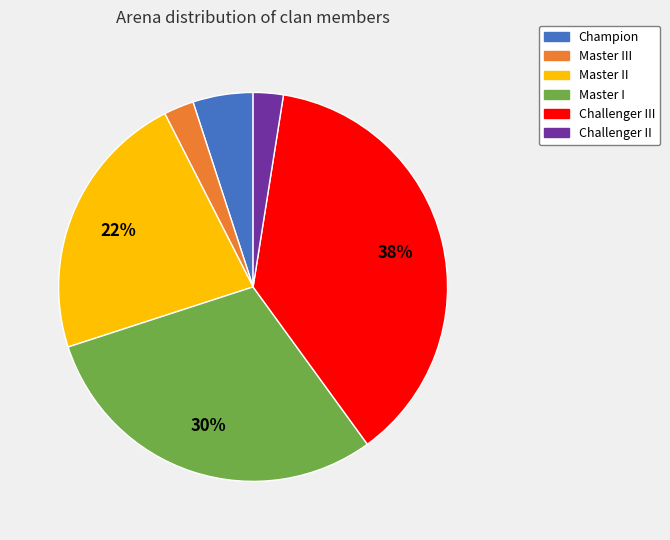

Does any single category account for the majority?

No